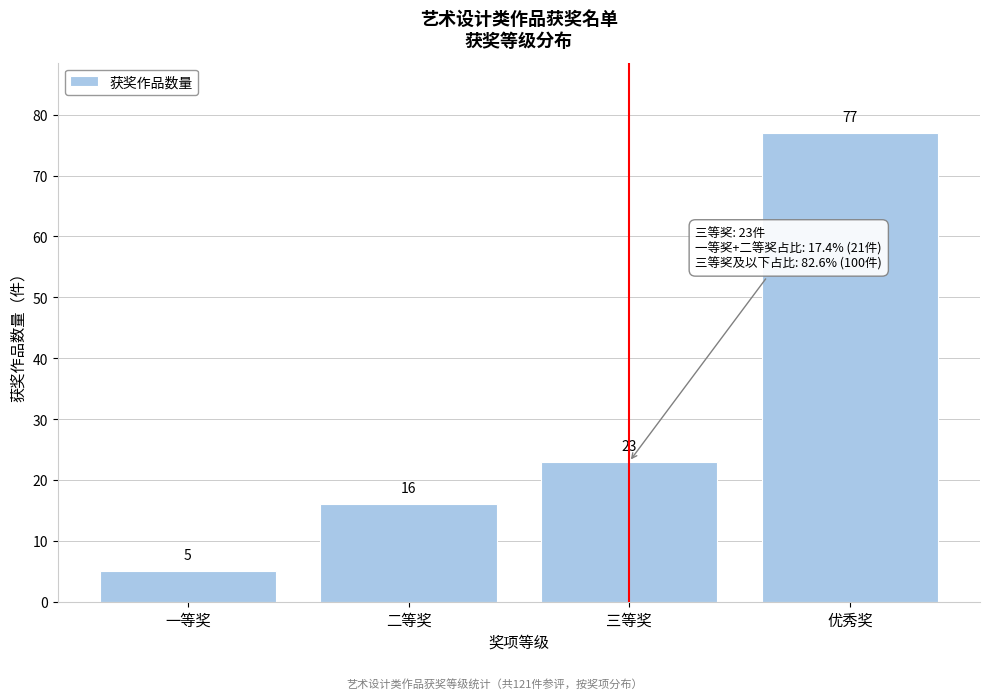

Reading left to right, extract all data points from this chart.

一等奖=5	二等奖=16	三等奖=23	优秀奖=77